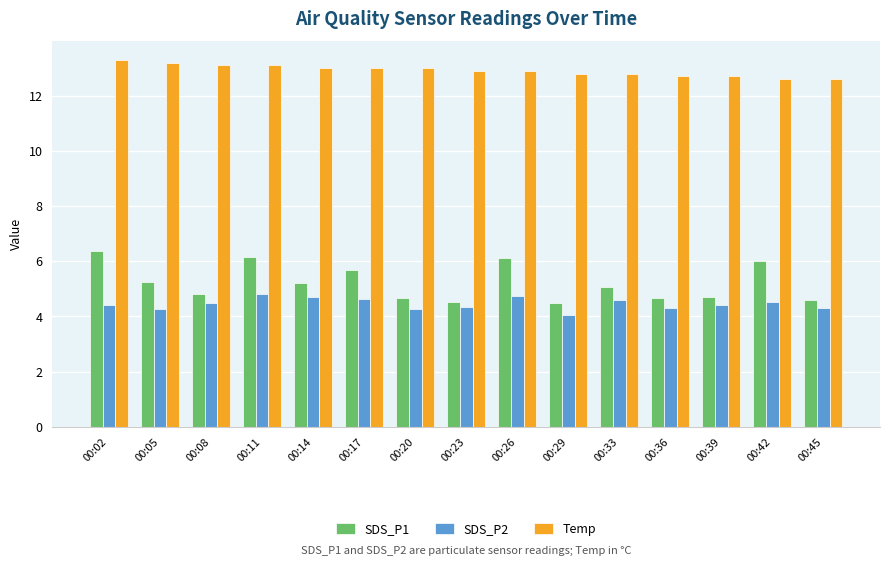

What is the value of the SDS_P1 bar at the 3rd from the left?

4.8